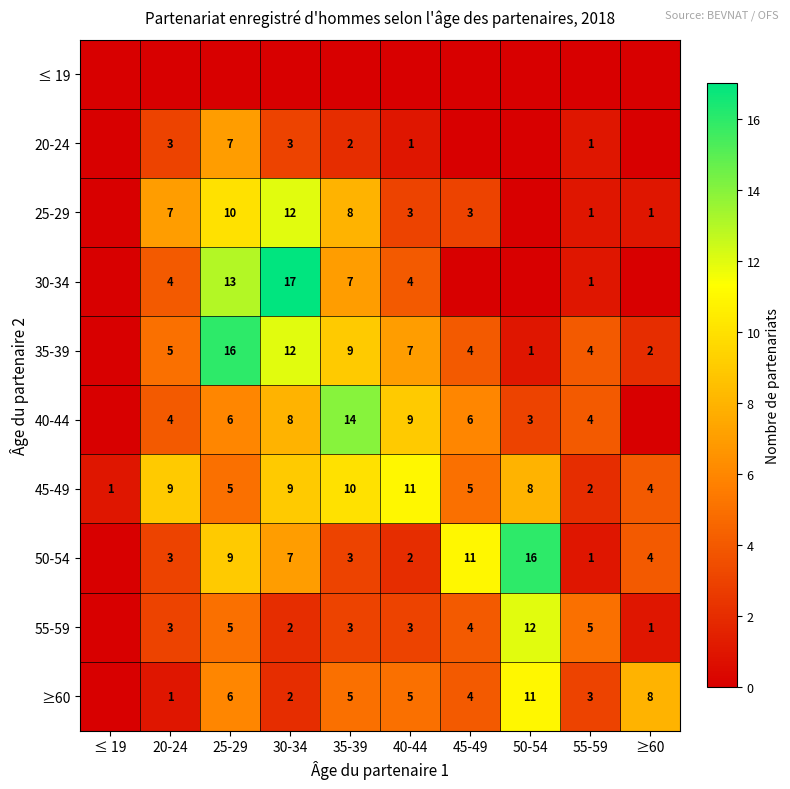

Where does the 45-49 series first go above 8?

20-24